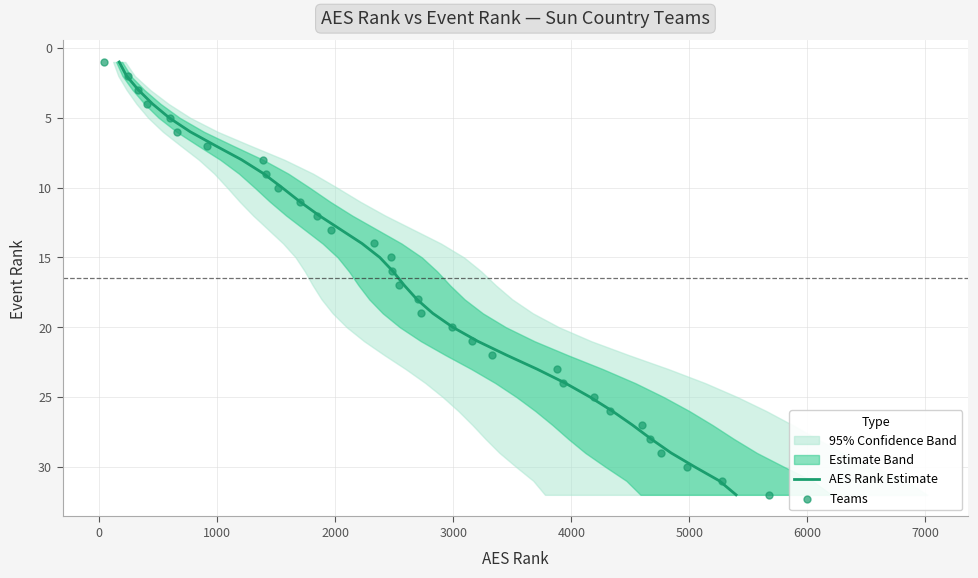

Which series has the largest total across all categories?

AES Rank Estimate